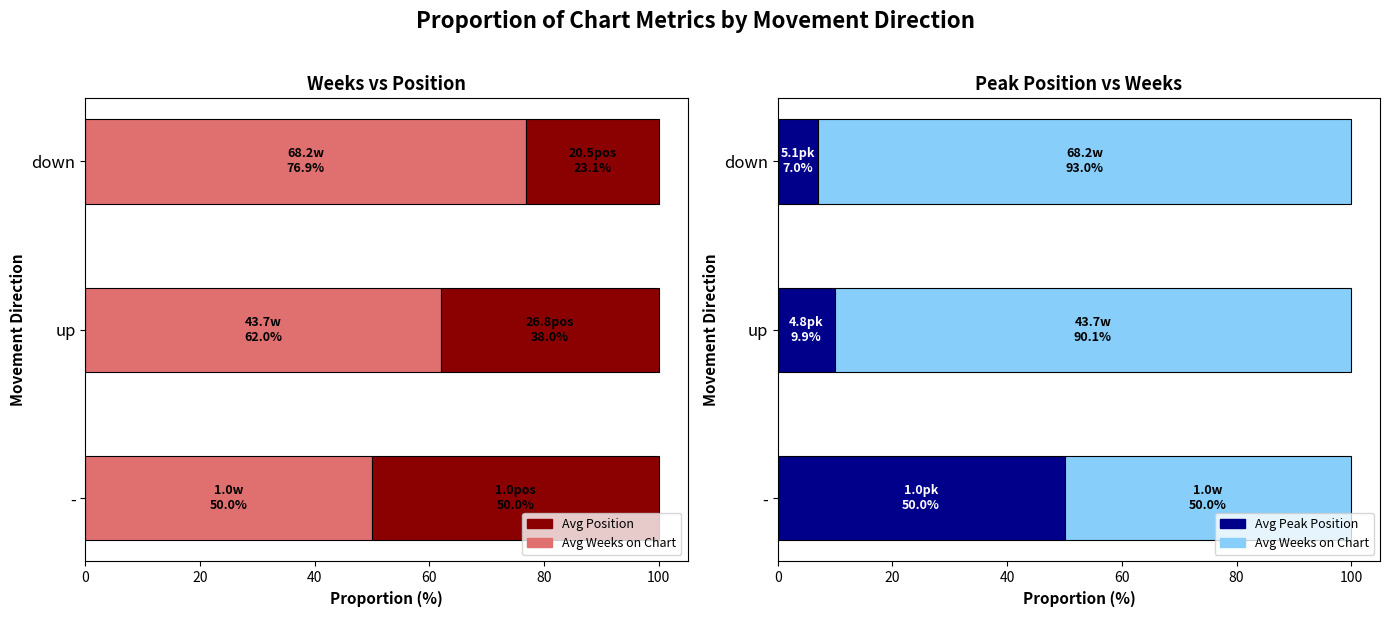

Rank the series by their average value, from highest to lowest.

Avg Weeks on Chart (proportion), Avg Position (proportion), Avg Peak Position (proportion)